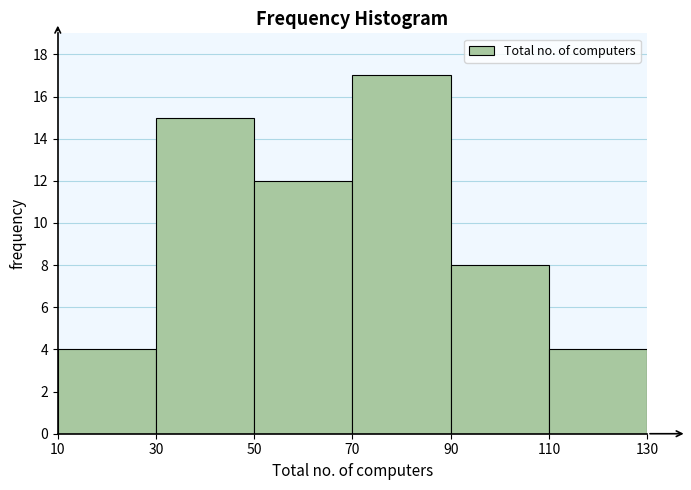

Reading left to right, transcribe this chart: for each bar, give the range it covers on the x-axis and its height. The values are not printed on the chart, so give them approximately, as read against the axis.

10 to 30: 4
30 to 50: 15
50 to 70: 12
70 to 90: 17
90 to 110: 8
110 to 130: 4